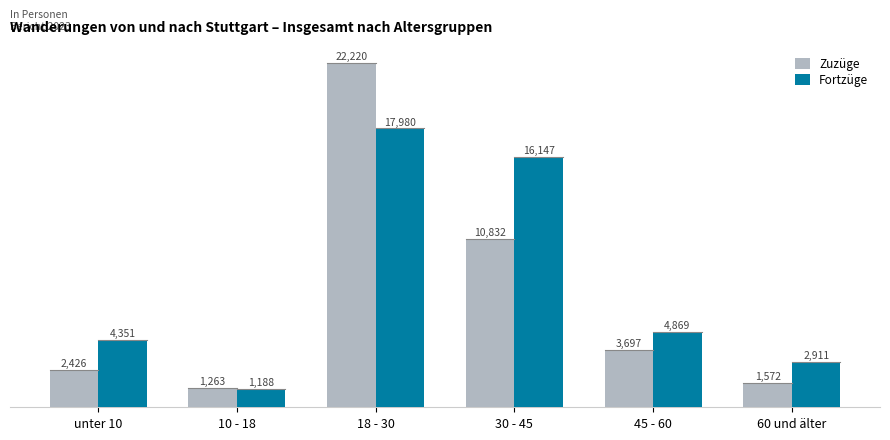

At which label is Fortzüge closest to 9584?

45 - 60